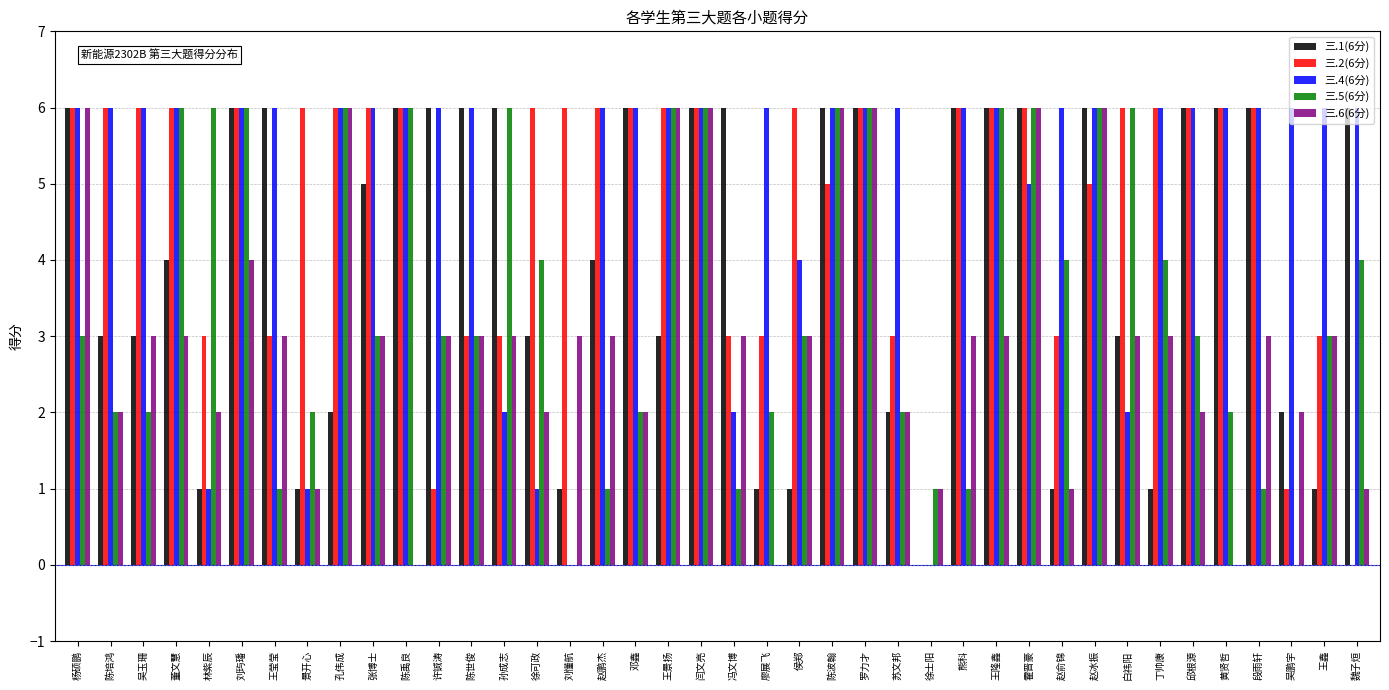

What is the total value across all series at 王鑫?

16